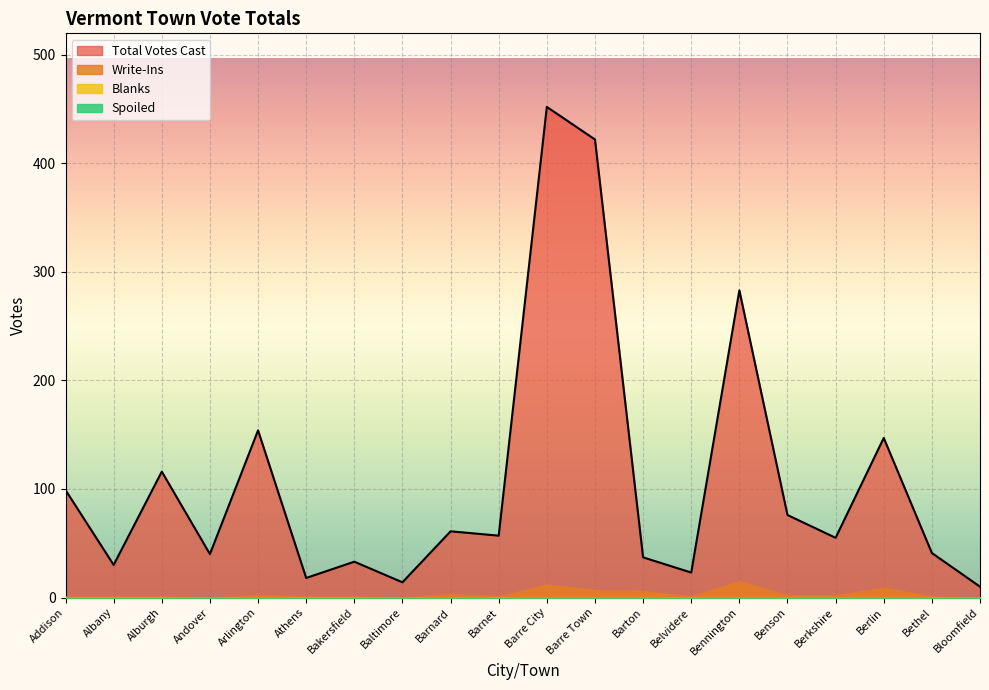

Between Barnet and Bloomfield, which series saw the biggest shift?

Total Votes Cast